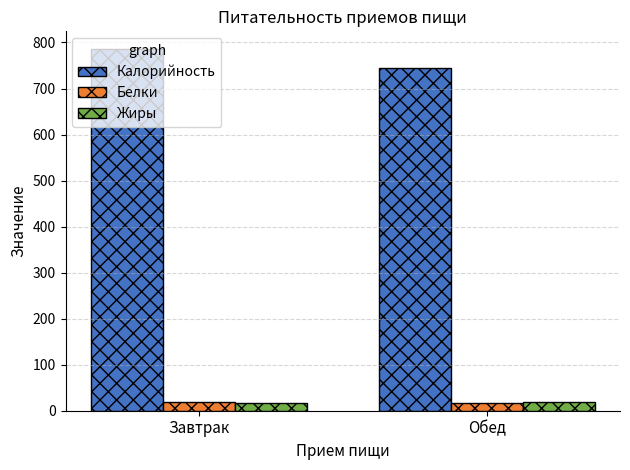

Count the Калорийность values in the range 744 to 785.

2